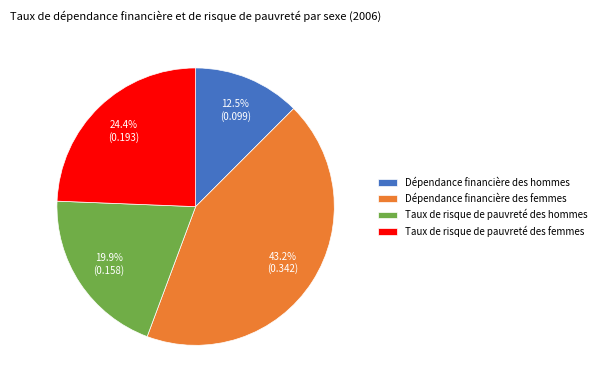

Between Dépendance financière des hommes and Taux de risque de pauvreté des hommes, which is larger?

Taux de risque de pauvreté des hommes